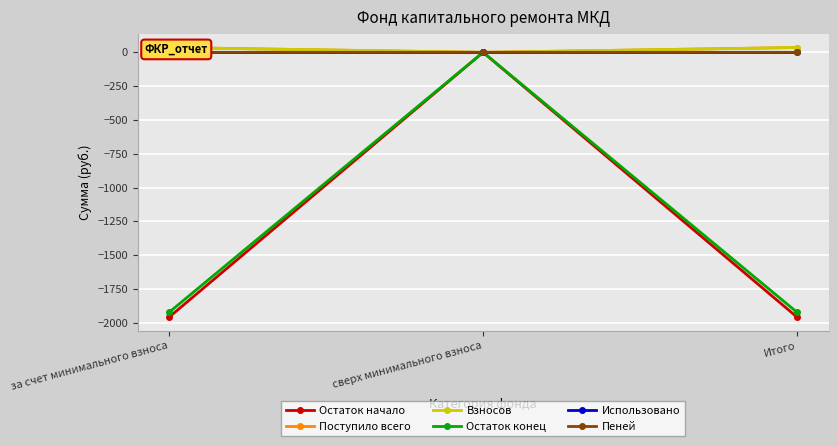

Is it true that Пеней equals 0.1 at за счет минимального взноса?

True